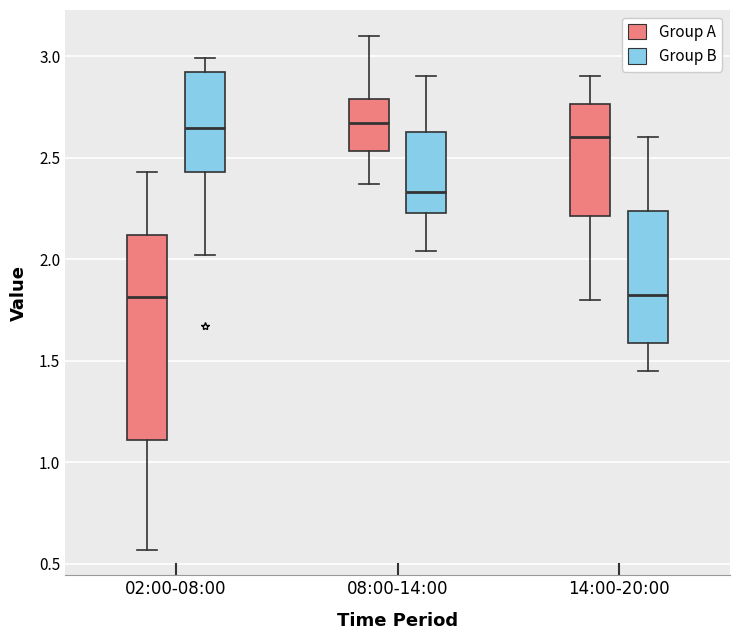

Reading left to right, transcribe this box plot: for each box, give where its median line is, the range the box spans, and where its two whiskers end, as read against the y-axis. The values are not printed on the chart, so give them approximately, as read against the axis.

02:00-08:00 (Group A): median 1.80, box 1.10 to 2.10, whiskers 0.55 to 2.45
02:00-08:00 (Group B): median 2.65, box 2.45 to 2.90, whiskers 2.00 to 3.00
08:00-14:00 (Group A): median 2.65, box 2.55 to 2.80, whiskers 2.35 to 3.10
08:00-14:00 (Group B): median 2.35, box 2.25 to 2.65, whiskers 2.05 to 2.90
14:00-20:00 (Group A): median 2.60, box 2.20 to 2.75, whiskers 1.80 to 2.90
14:00-20:00 (Group B): median 1.85, box 1.60 to 2.25, whiskers 1.45 to 2.60